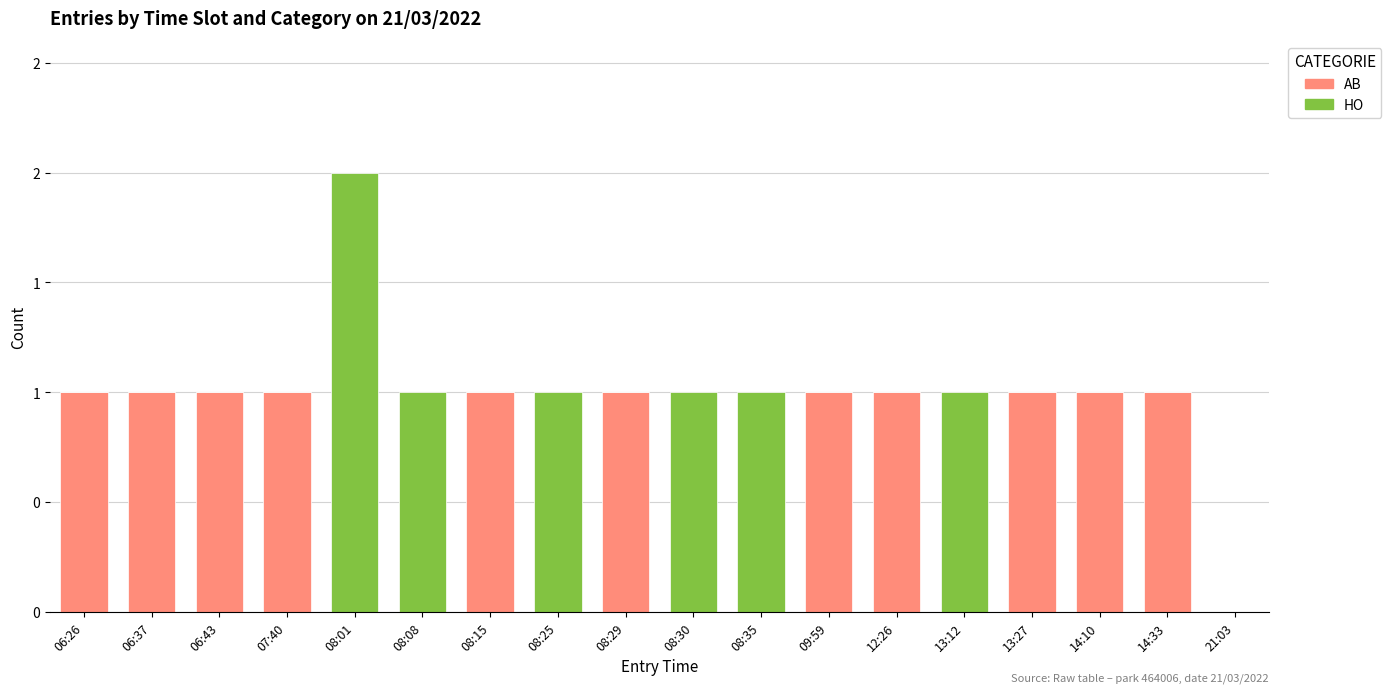

At which label does AB reach its minimum?

08:01